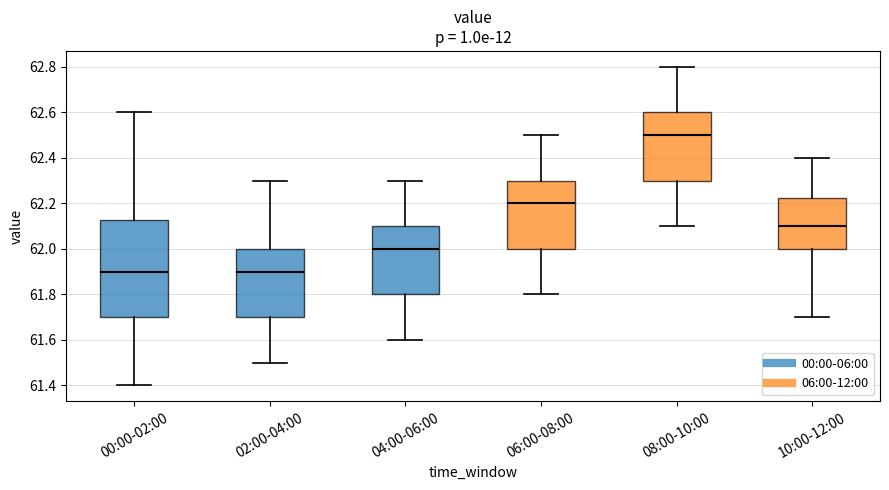

Reading left to right, transcribe this box plot: for each box, give where its median line is, the range the box spans, and where its two whiskers end, as read against the y-axis. The values are not printed on the chart, so give them approximately, as read against the axis.

00:00-02:00: median 61.90, box 61.70 to 62.12, whiskers 61.40 to 62.60
02:00-04:00: median 61.90, box 61.70 to 62.00, whiskers 61.50 to 62.30
04:00-06:00: median 62.00, box 61.80 to 62.10, whiskers 61.60 to 62.30
06:00-08:00: median 62.20, box 62.00 to 62.30, whiskers 61.80 to 62.50
08:00-10:00: median 62.50, box 62.30 to 62.60, whiskers 62.10 to 62.80
10:00-12:00: median 62.10, box 62.00 to 62.22, whiskers 61.70 to 62.40